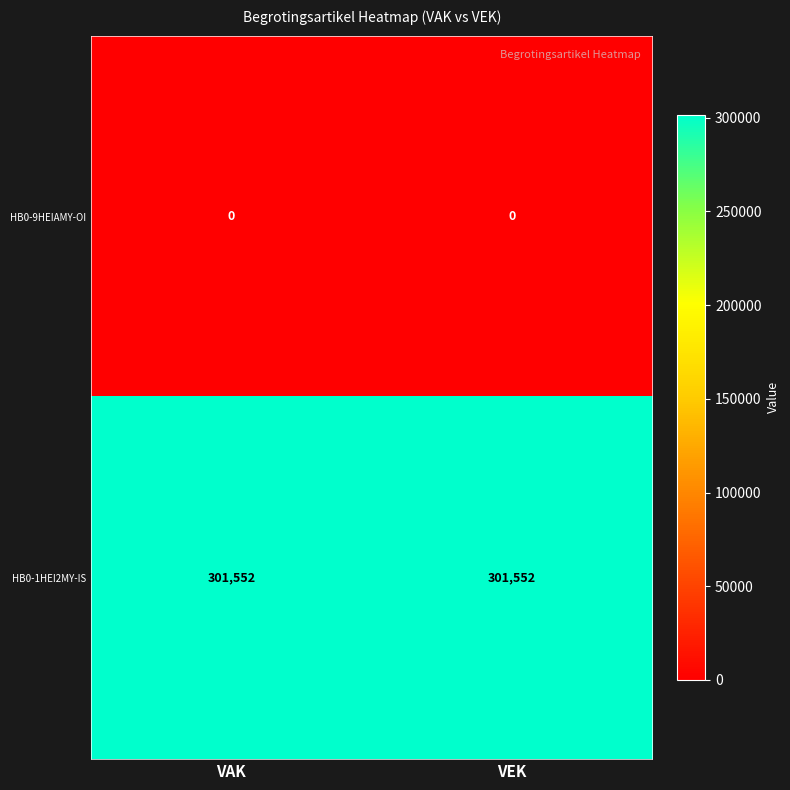

Rank the series by their average value, from lowest to highest.

HB0-9HEIAMY-OI, HB0-1HEI2MY-IS